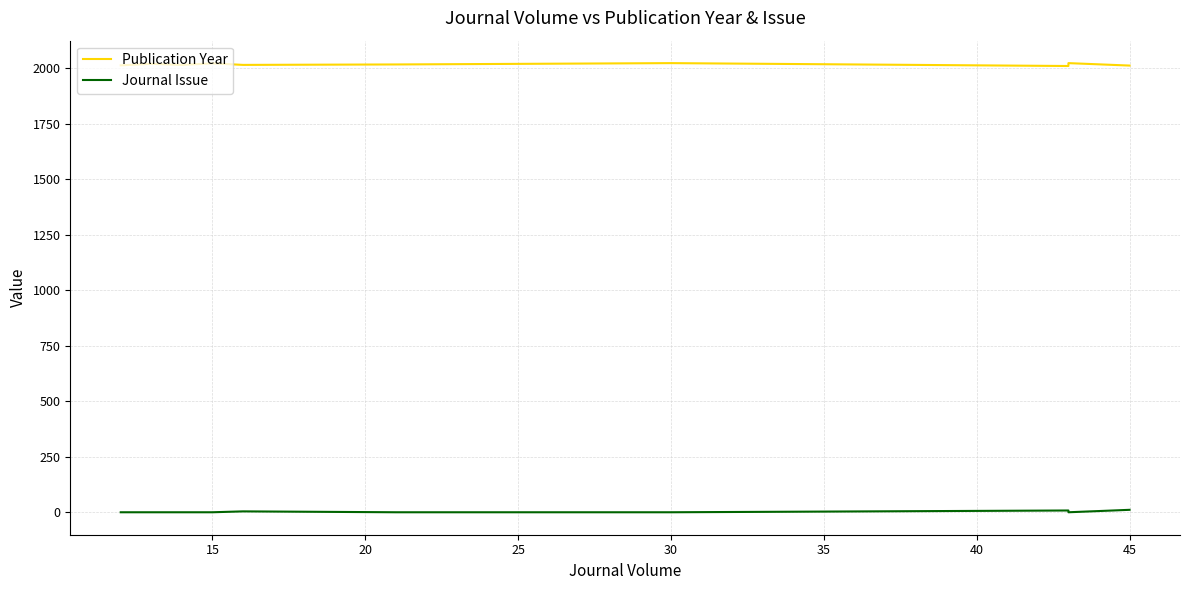

Which series has the largest total across all categories?

Publication Year